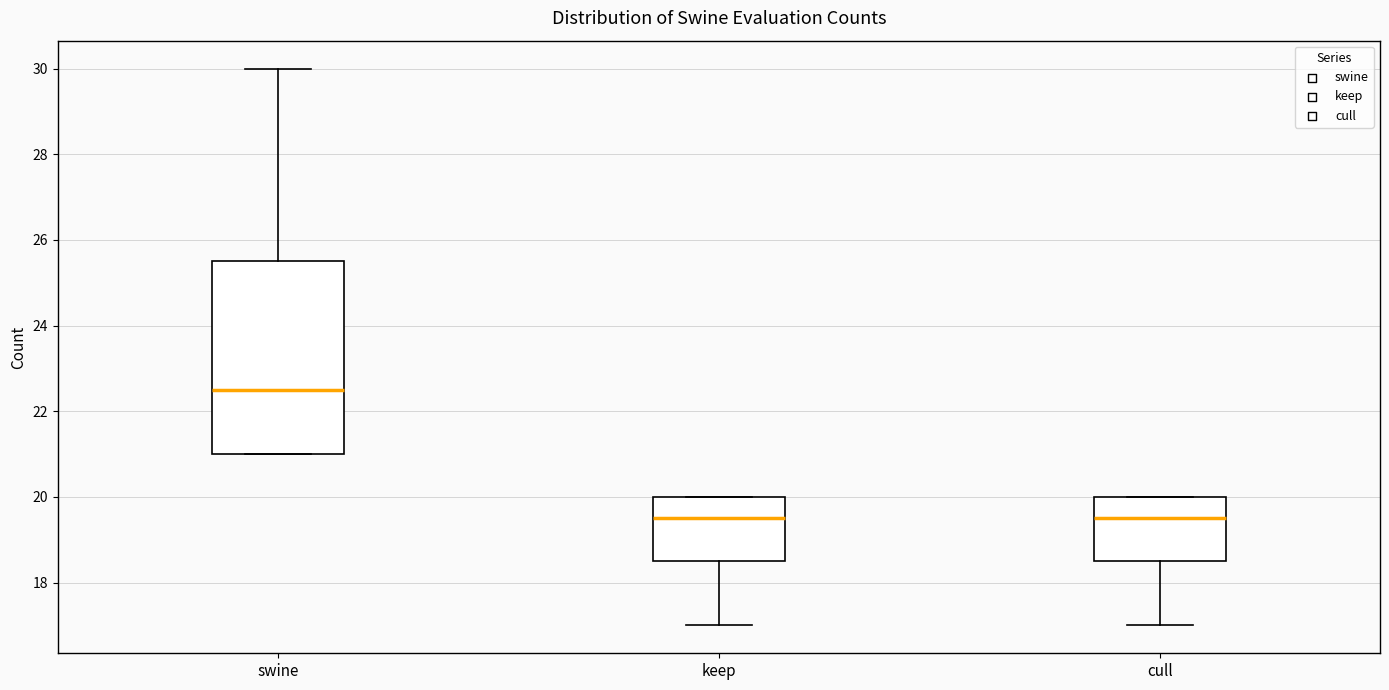

Reading left to right, read every box against the y-axis: the position of its median line, the range the box covers, and the ends of its whiskers. The values are not printed on the chart, so give them approximately, as read against the axis.

swine: median 22.6, box 21.0 to 25.6, whiskers 21.0 to 30.0
keep: median 19.6, box 18.6 to 20.0, whiskers 17.0 to 20.0
cull: median 19.6, box 18.6 to 20.0, whiskers 17.0 to 20.0